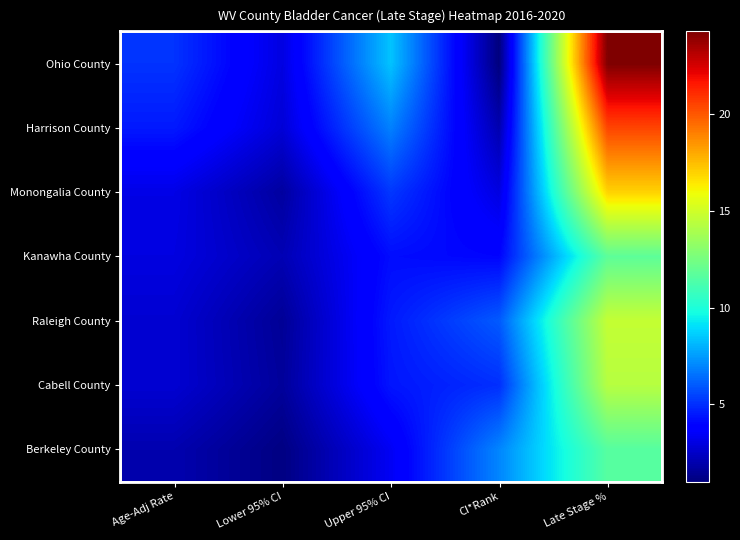

List the series in order of their peak value, highest first.

Ohio County, Harrison County, Monongalia County, Raleigh County, Cabell County, Kanawha County, Berkeley County